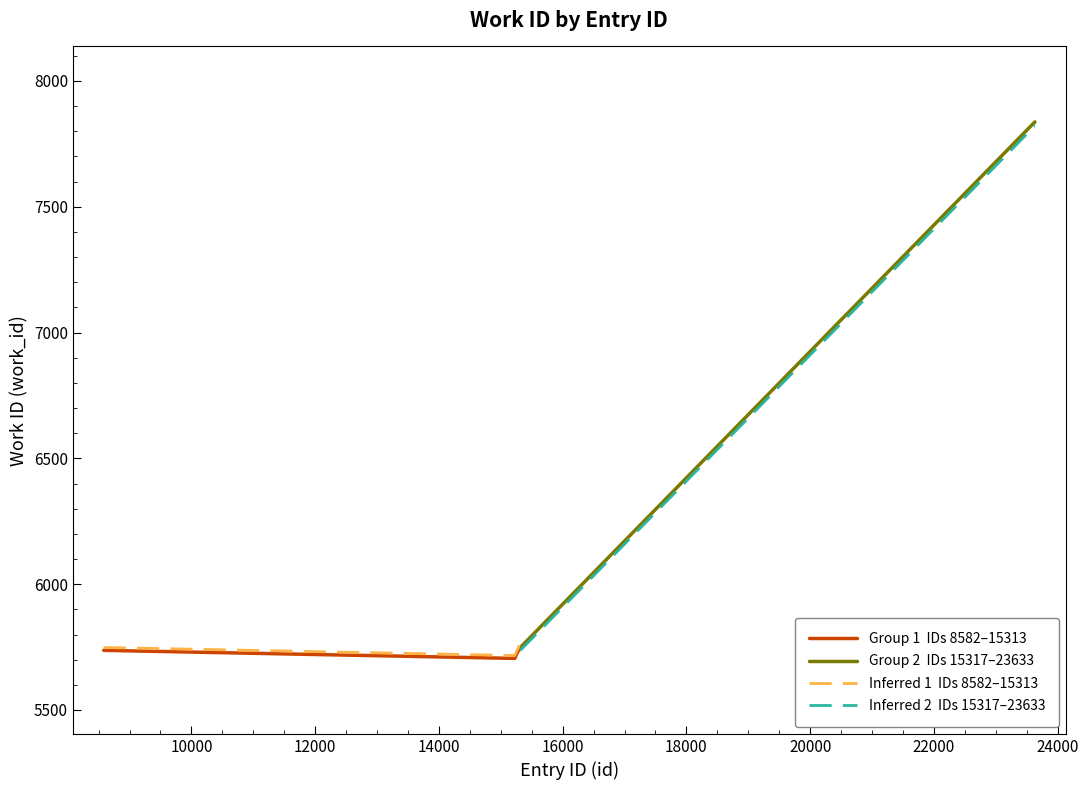

What is the difference between the maximum and minimum values?

2132